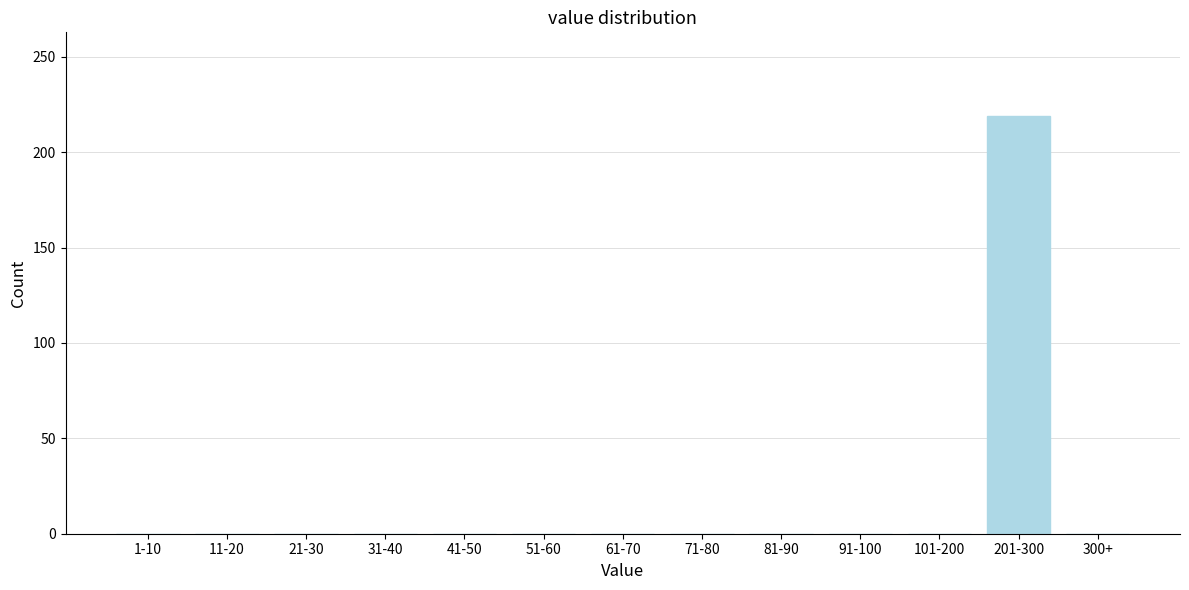

Reading left to right, list all the values displayed in this chart.

1-10=0	11-20=0	21-30=0	31-40=0	41-50=0	51-60=0	61-70=0	71-80=0	81-90=0	91-100=0	101-200=0	201-300=219	300+=0